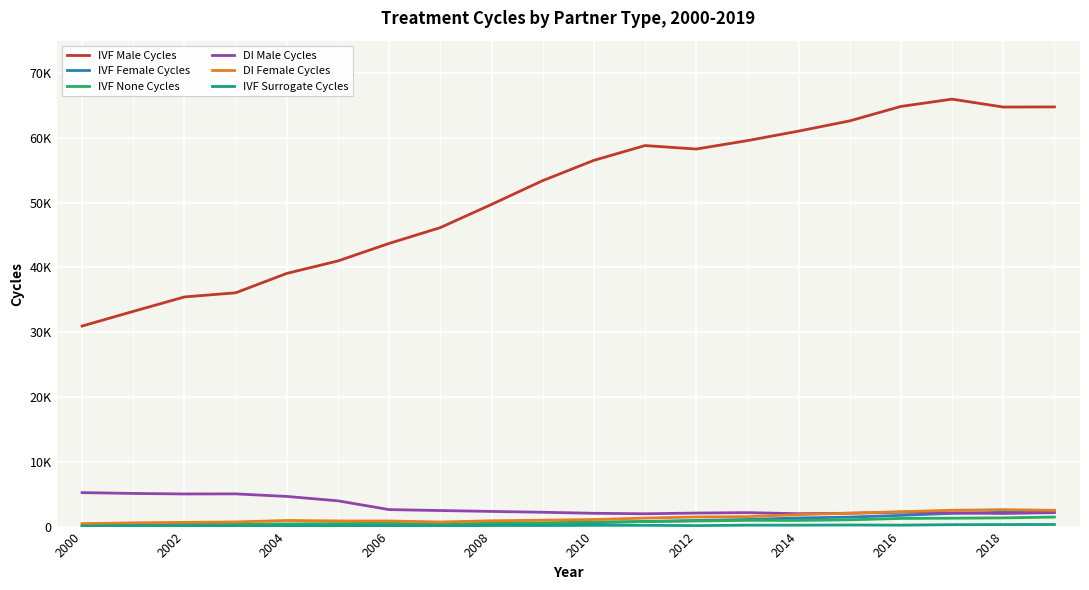

Does the chart have visible grid lines?

Yes